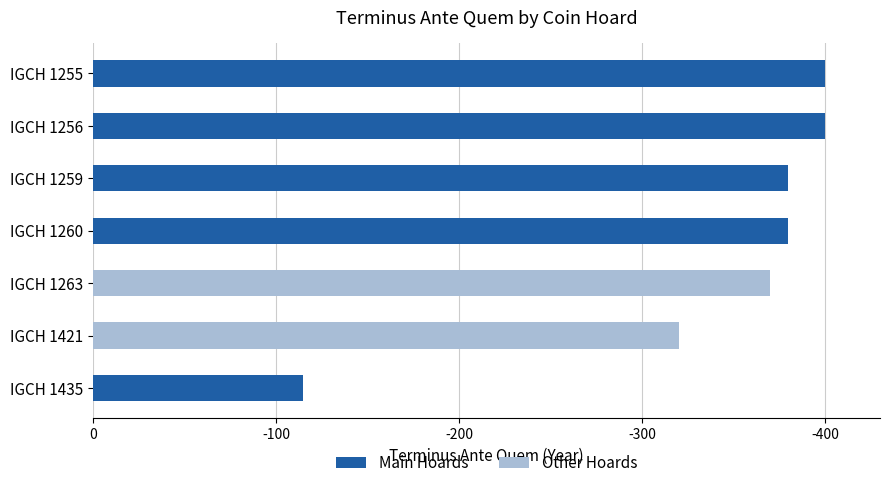

Reading left to right, transcribe all the data shown in this chart.

IGCH 1255=-400	IGCH 1256=-400	IGCH 1259=-380	IGCH 1260=-380	IGCH 1263=-370	IGCH 1421=-320	IGCH 1435=-115